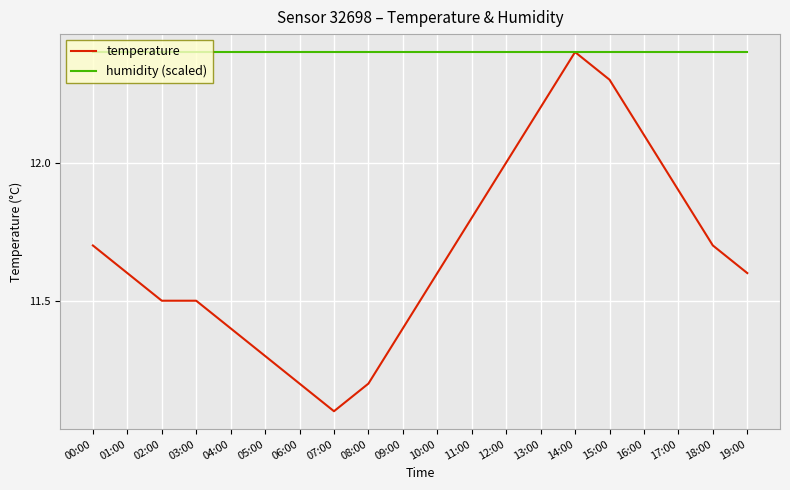

Rank the series at 12:00 from highest to lowest value.

humidity (scaled), temperature